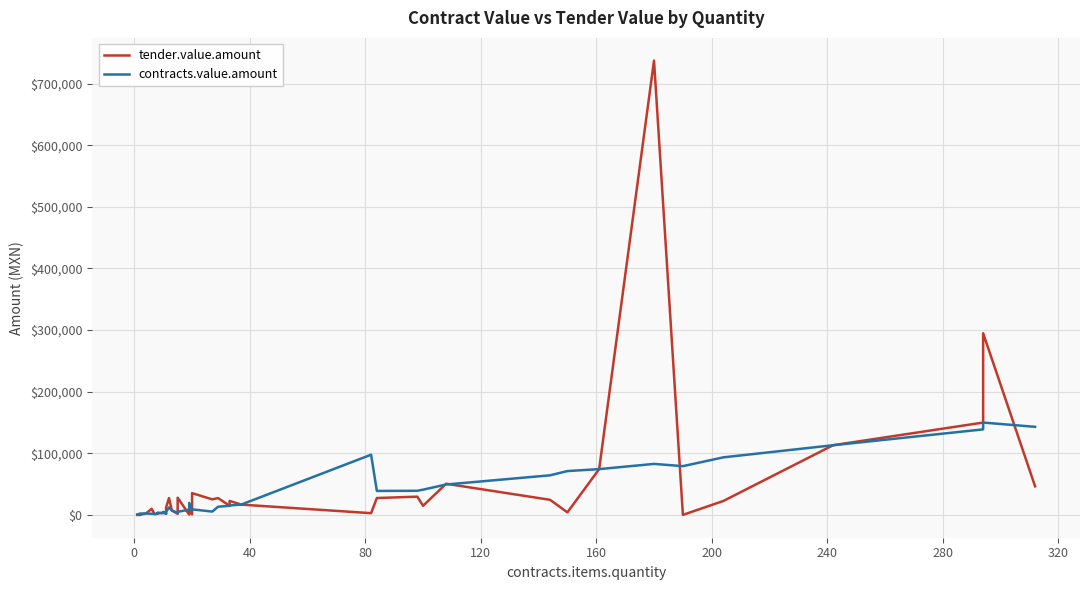

What is the label of the 13th point from the left?

12